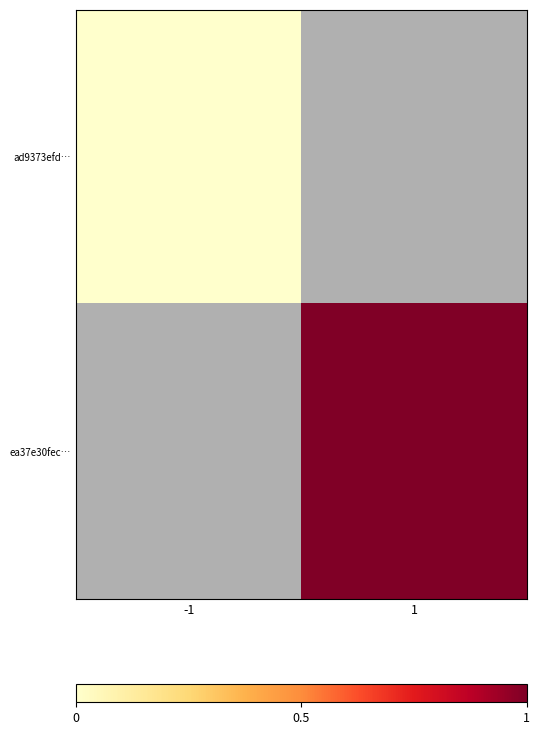

Which label corresponds to the largest value in the chart?

1